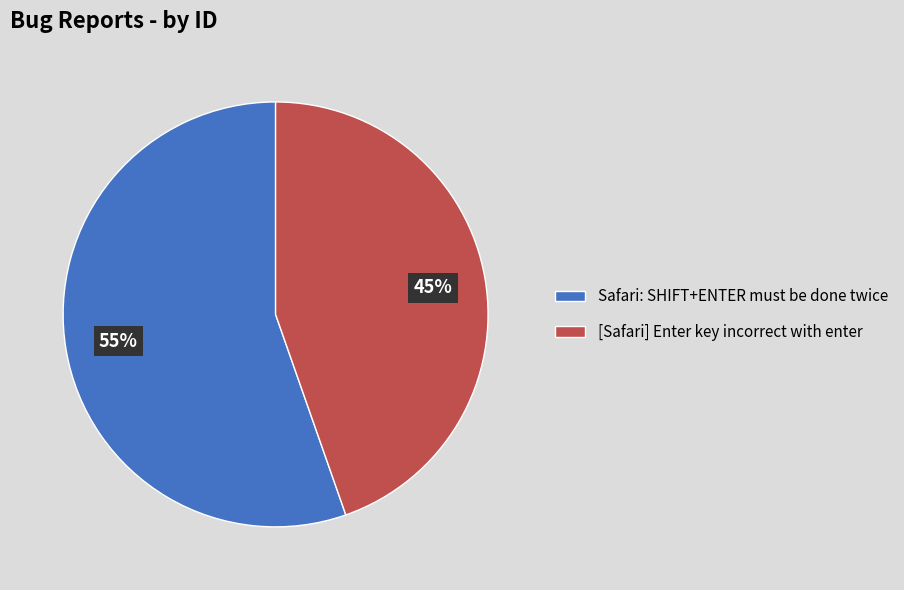

The [Safari] Enter key incorrect with enter slice represents 45% of the pie. True or false?

True